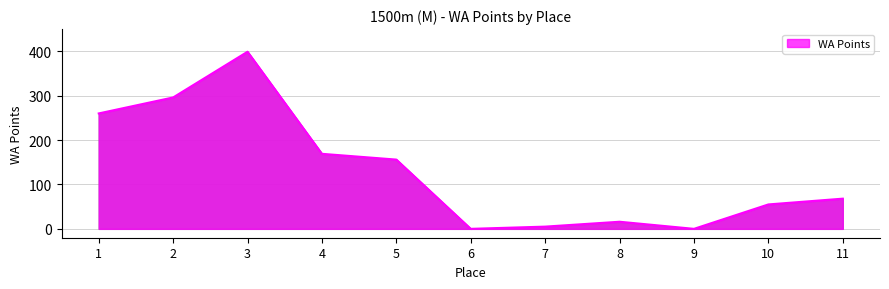

What is the sum of the values at 10 and 1?

315